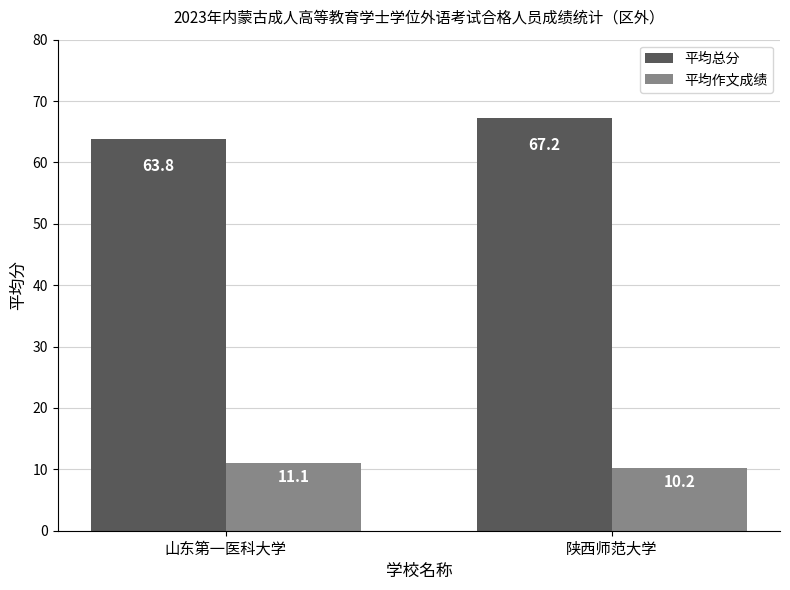

What is the difference between the maximum and minimum values in the 平均作文成绩 series?

0.9